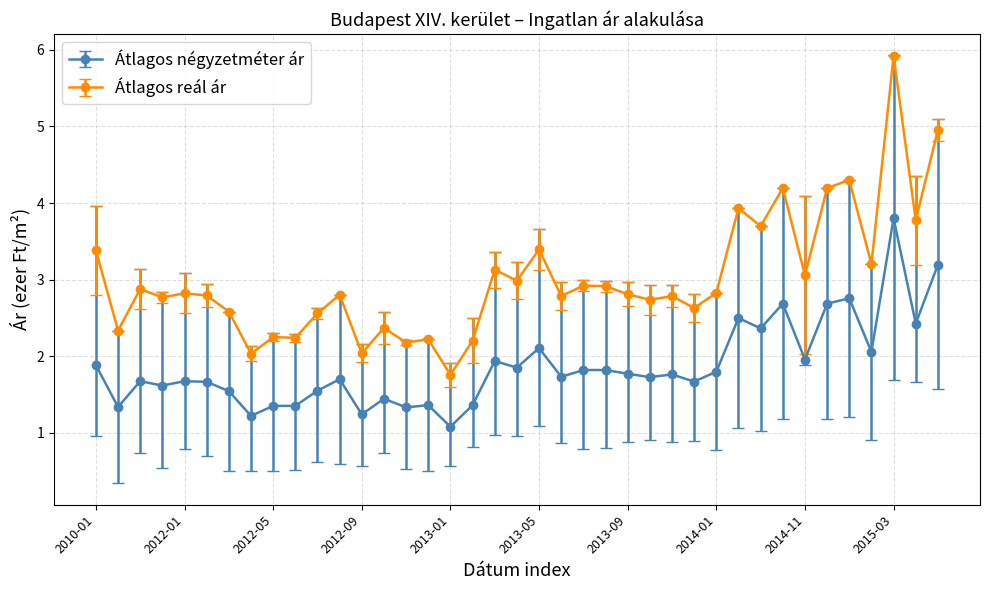

What is the value of the Átlagos reál ár point at the 20th from the left?

3.0